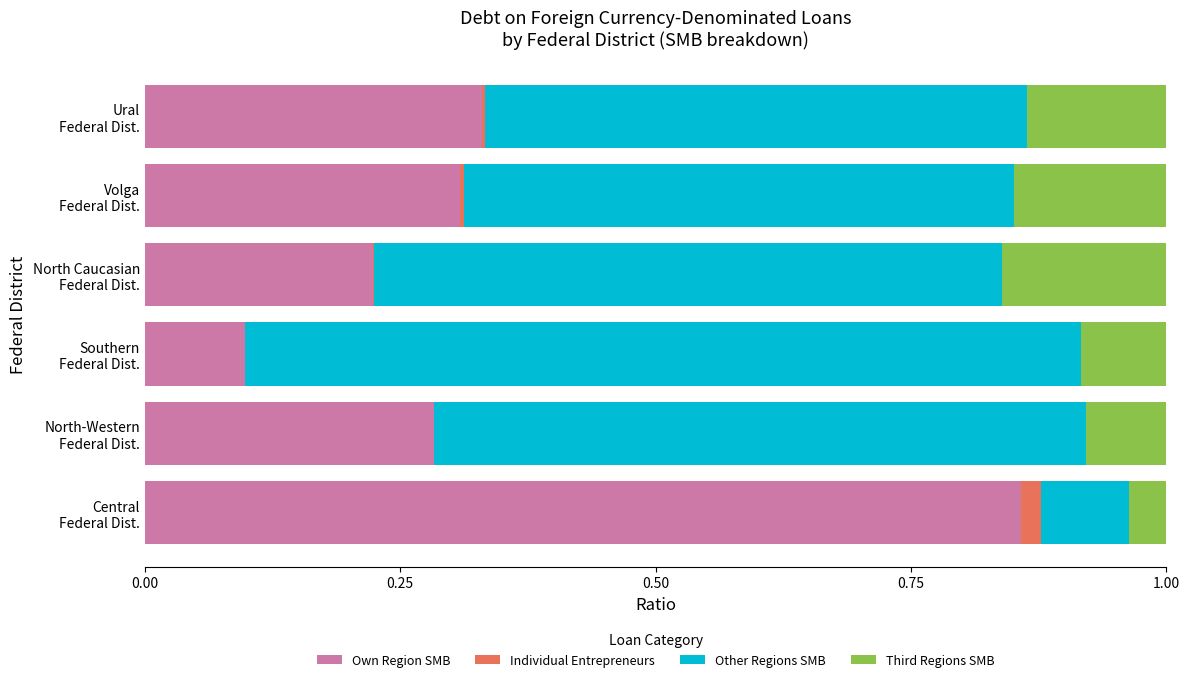

How many Third Regions SMB values are between 0 and 1?

6